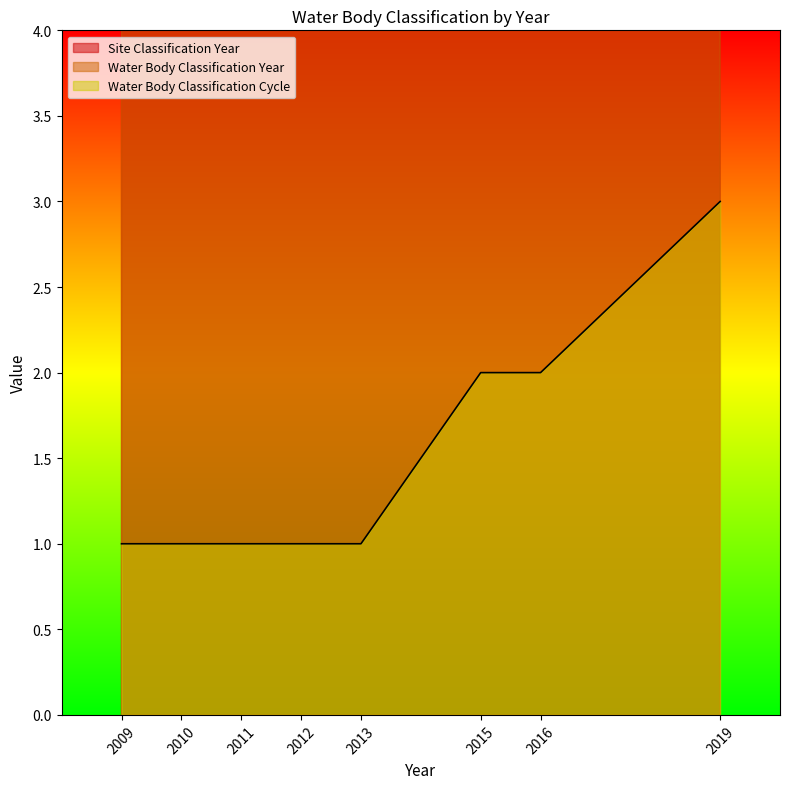

What is the total value across all series at 2010?

4021